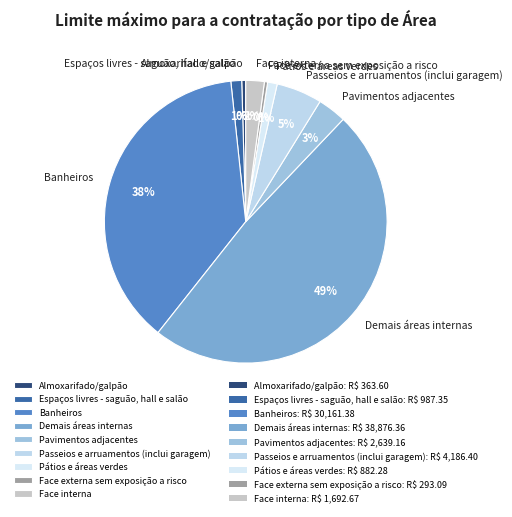

Do Face externa sem exposição a risco and Passeios e arruamentos (inclui garagem) together represent more than half of the pie?

No